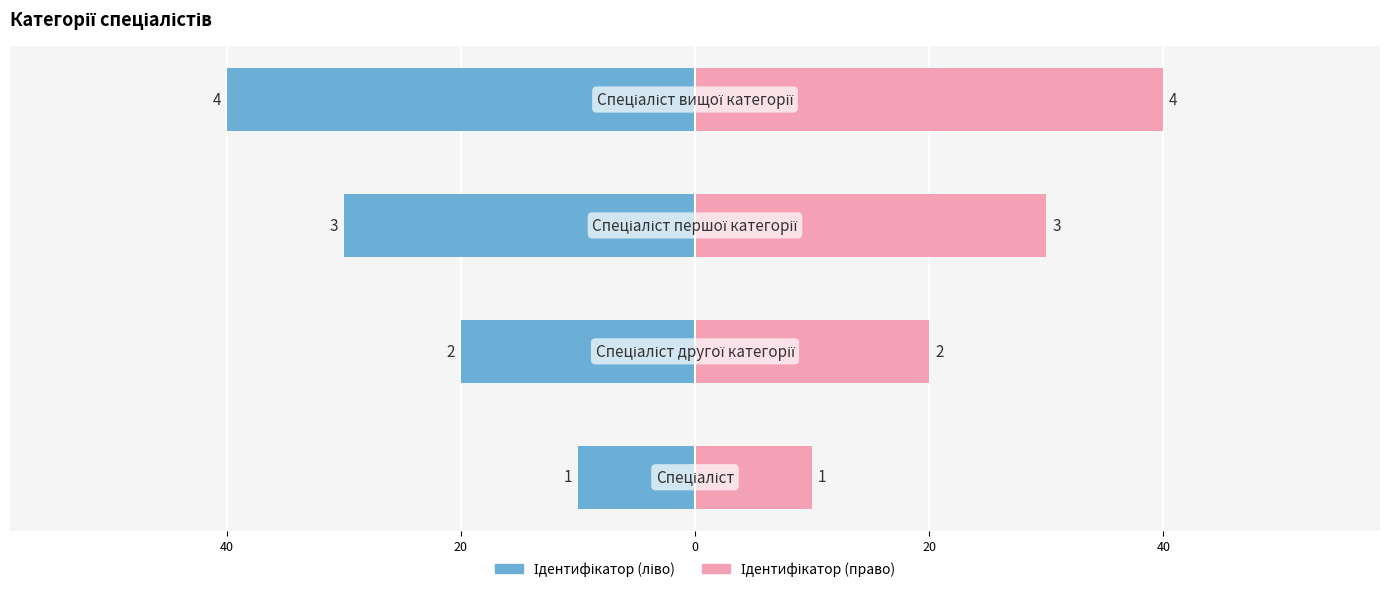

Are the bars grouped side by side (vs. stacked)?

Yes